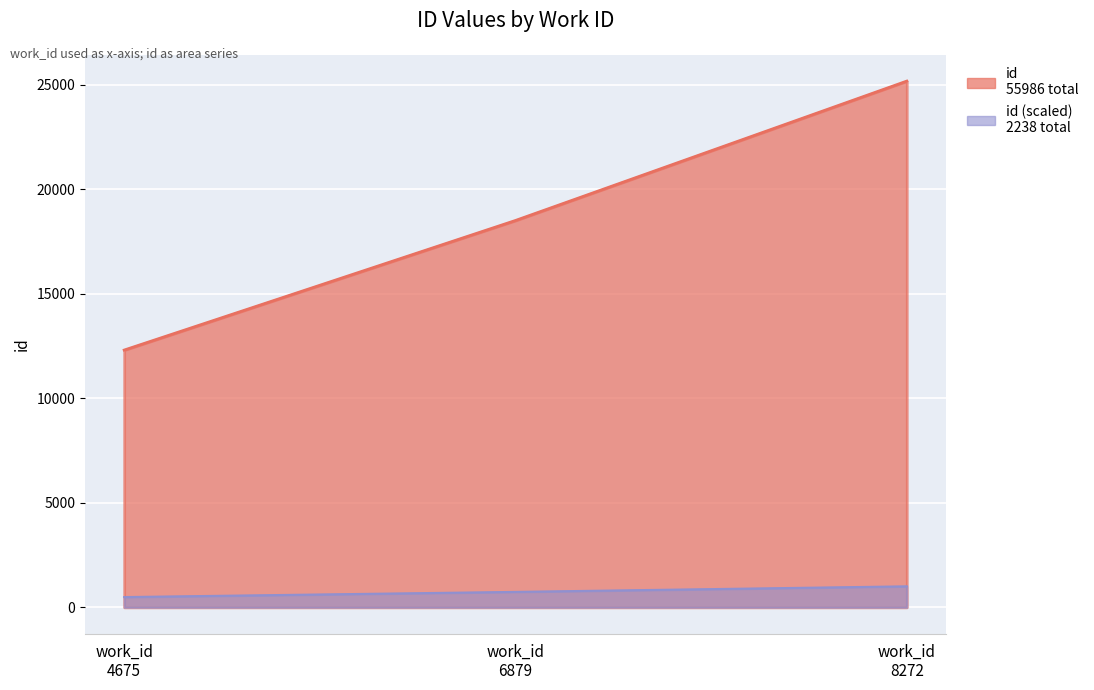

The chart shows a value of 3379 at work_id 4675. True or false?

False